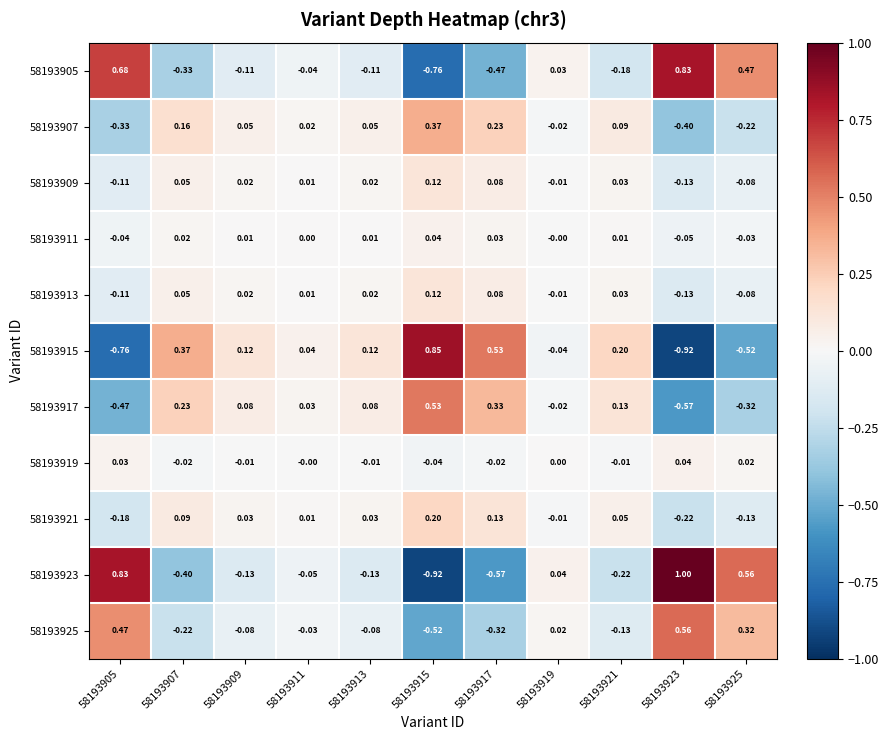

How many series are shown in this chart?

11